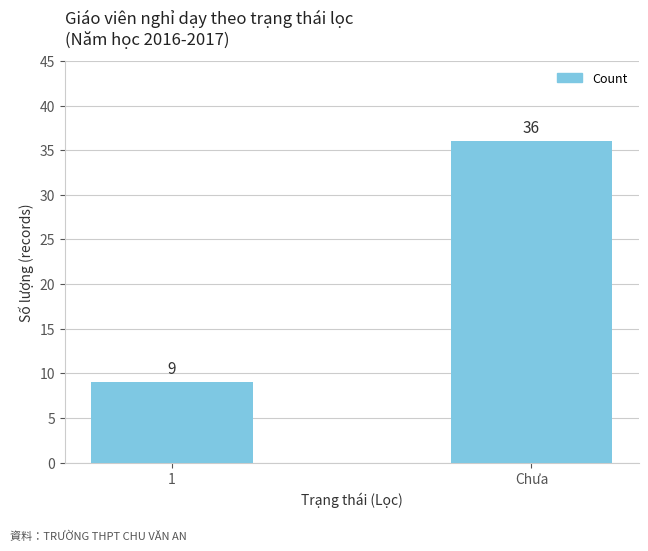

Approximately how many times larger is the value at Chưa compared to 1?

4.0